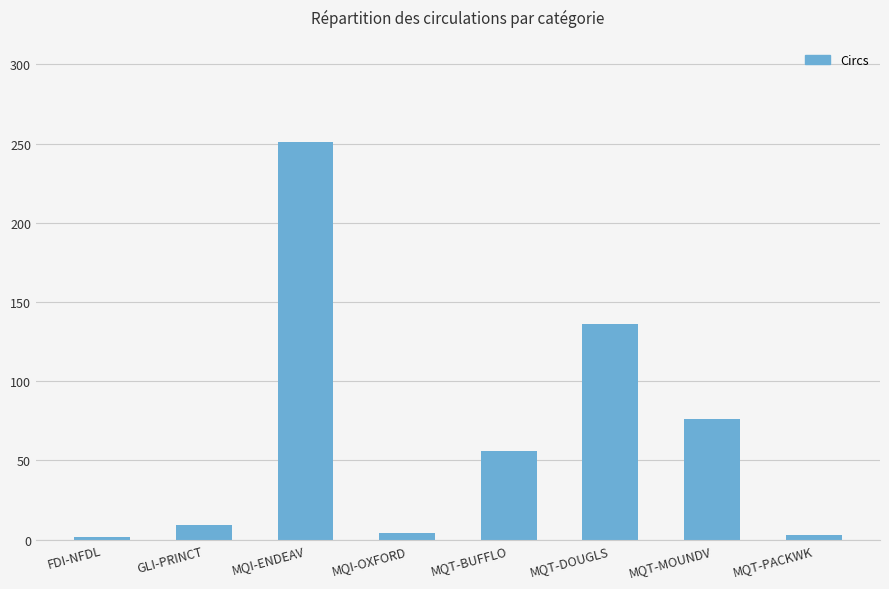

How many values are below 56?

4